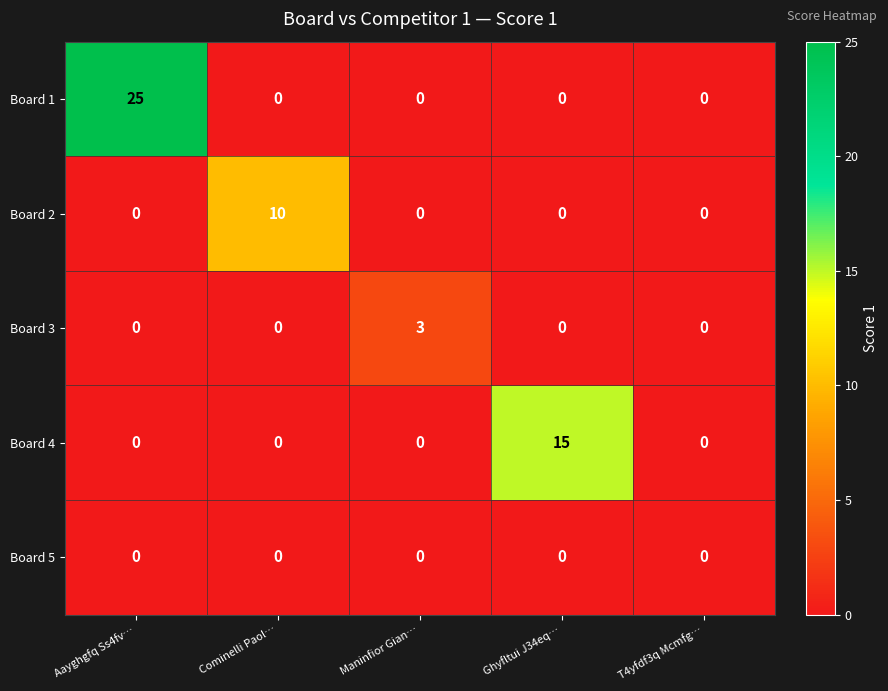

What is the spread (max minus min) of values at Aayghgfq Ss4fv…?

25